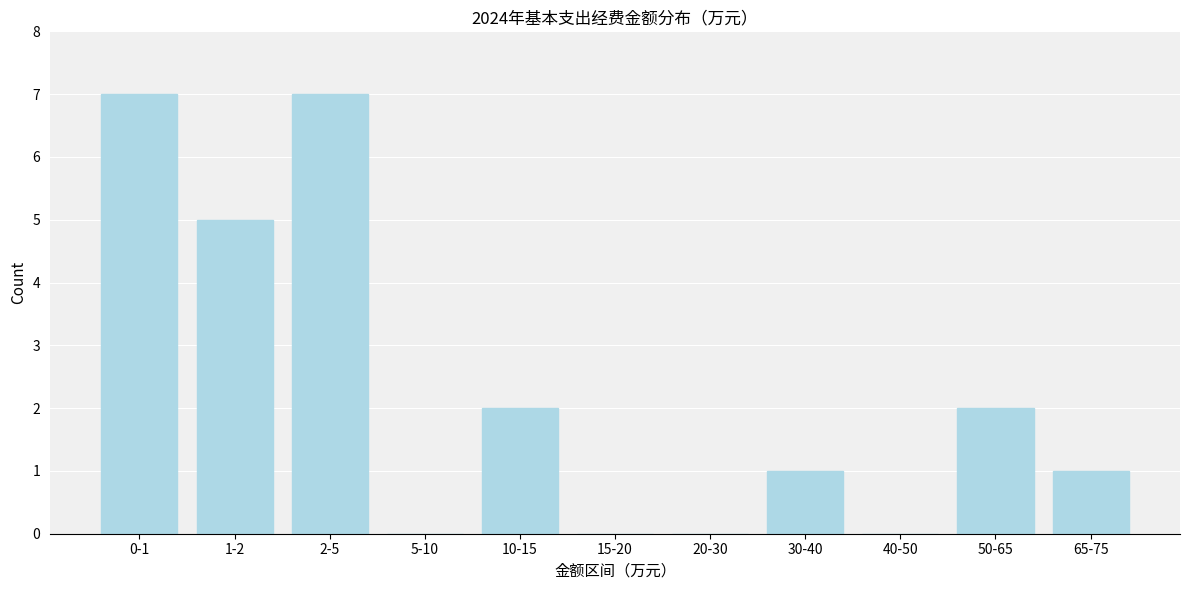

Reading left to right, list all the values displayed in this chart.

0-1=7	1-2=5	2-5=7	5-10=0	10-15=2	15-20=0	20-30=0	30-40=1	40-50=0	50-65=2	65-75=1